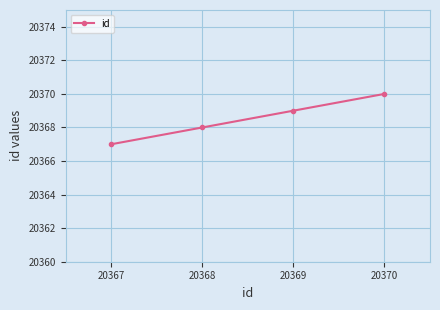

What is the value of the 4th point from the left?

20370